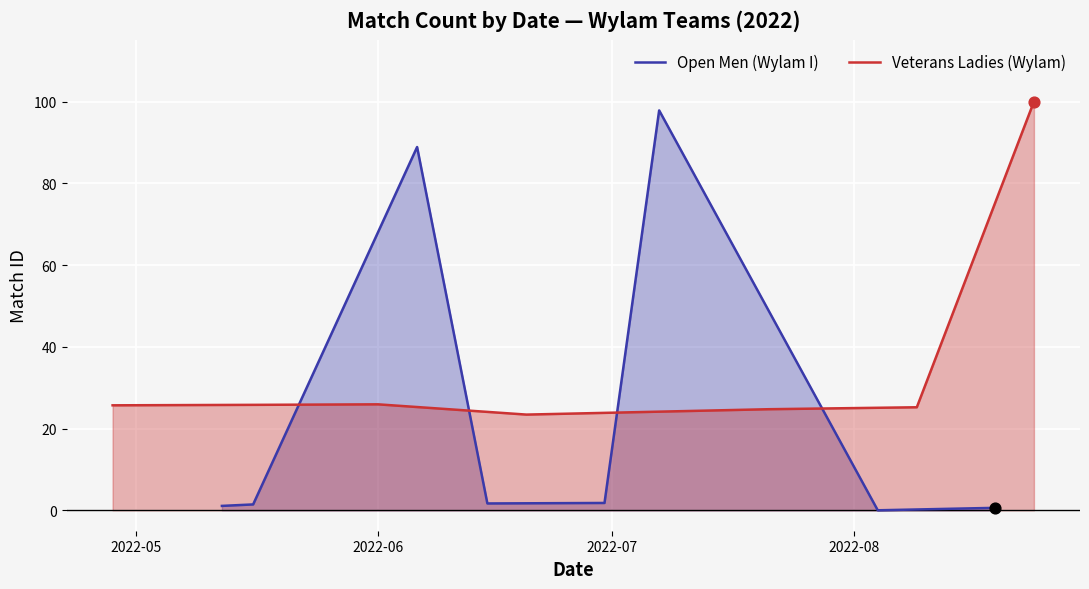

Which series contains the highest Y value?

Veterans Ladies (Wylam)